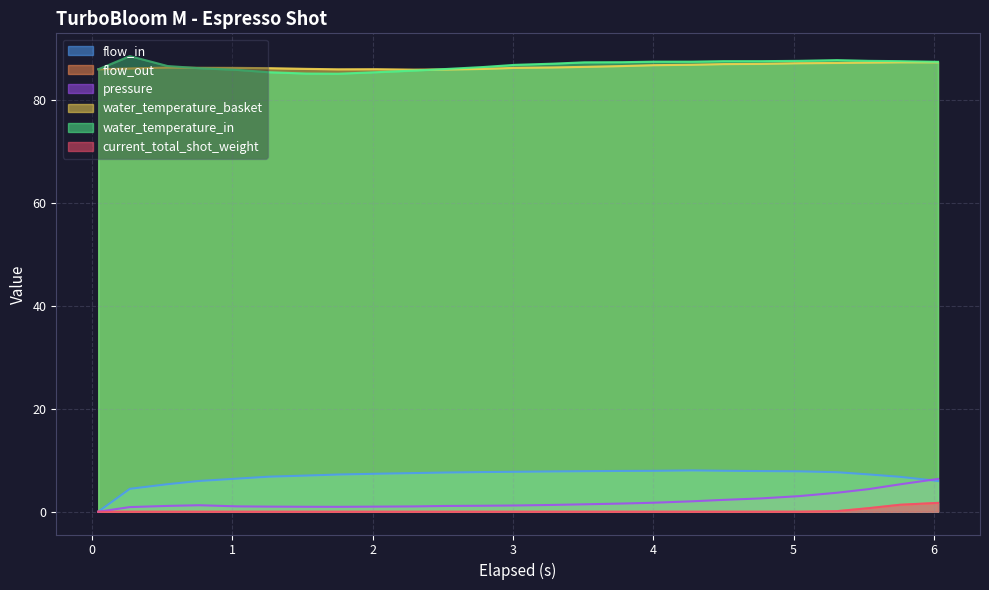

What is the minimum value for water_temperature_in?

85.1